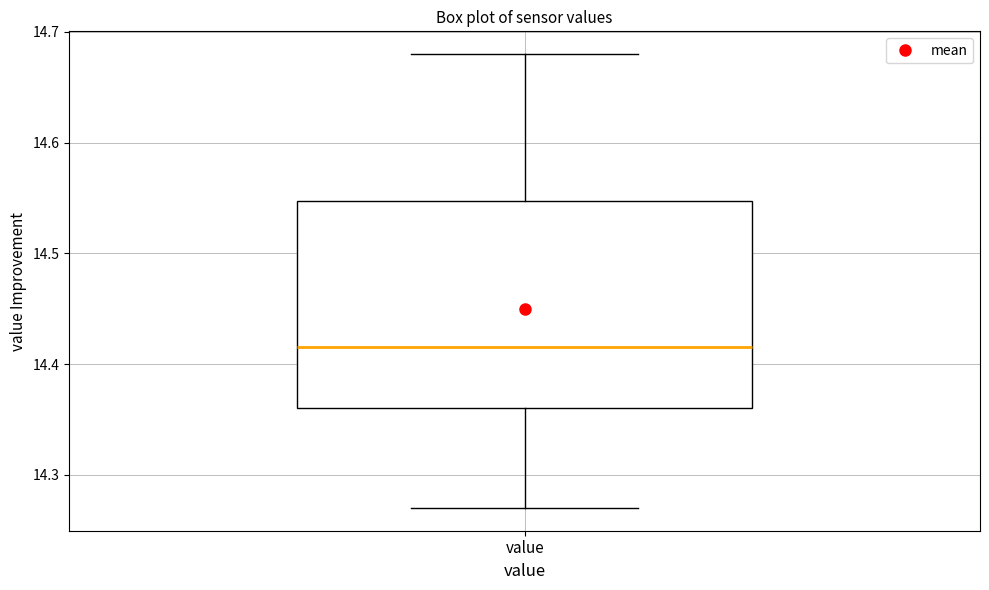

Read this box plot against the y-axis: the position of the median line, the range covered by the box, and the ends of both whiskers. The values are not printed on the chart, so give them approximately, as read against the axis.

median 14.42, box 14.36 to 14.55, whiskers 14.27 to 14.68